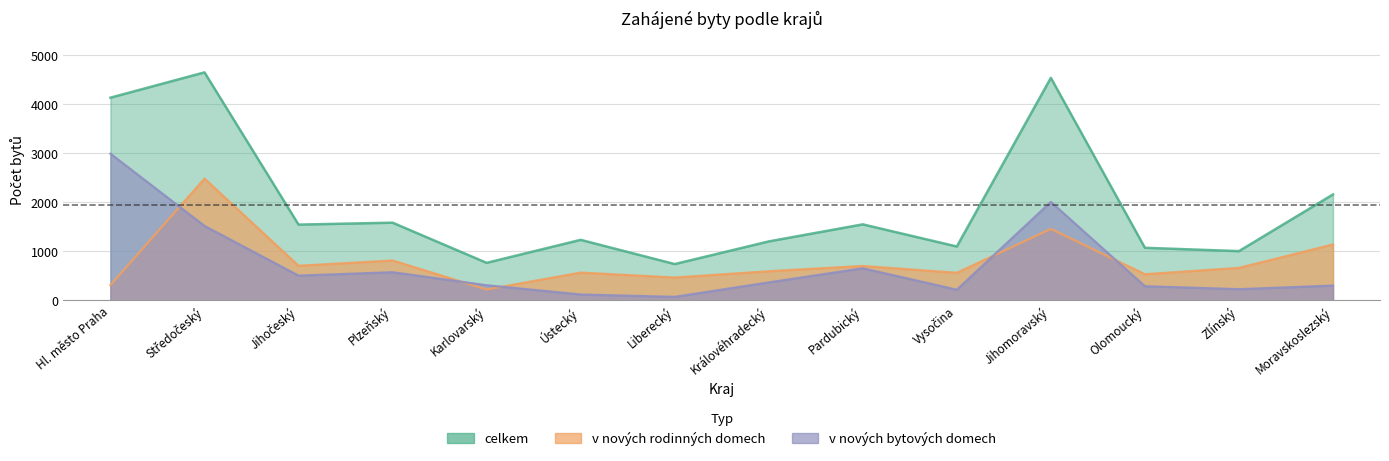

List the series in order of their peak value, lowest first.

v nových rodinných domech, v nových bytových domech, celkem